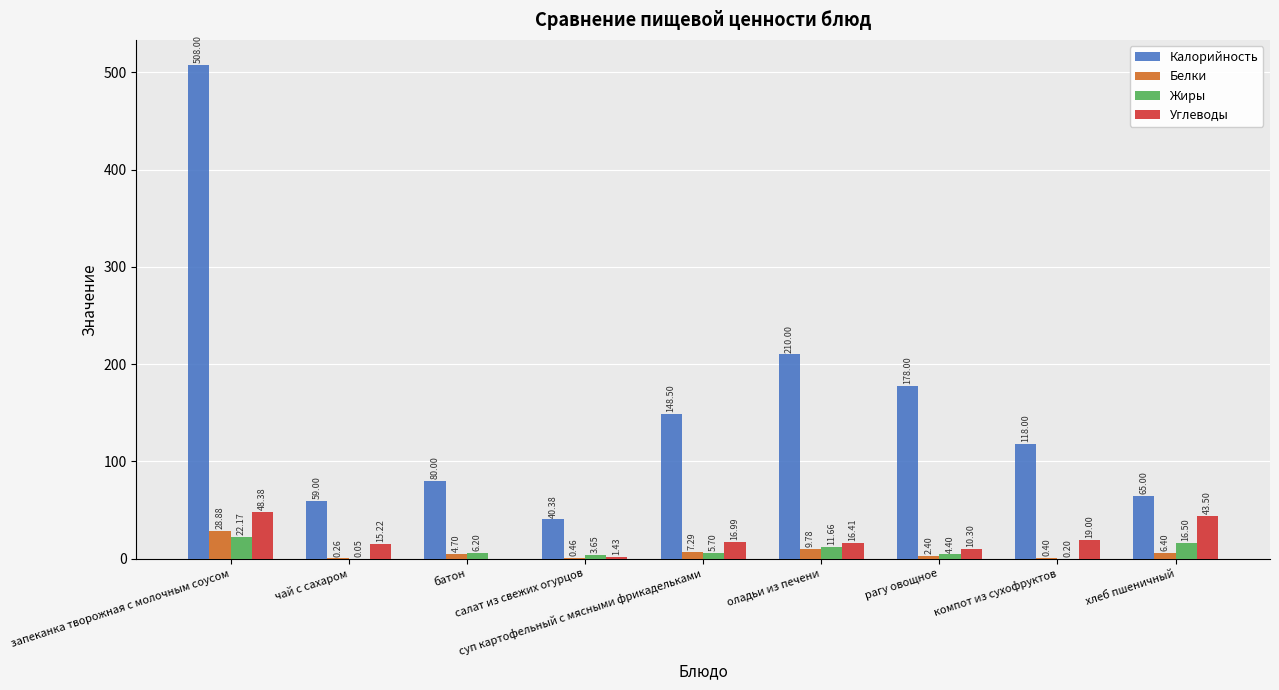

Which series has the largest total across all categories?

Калорийность